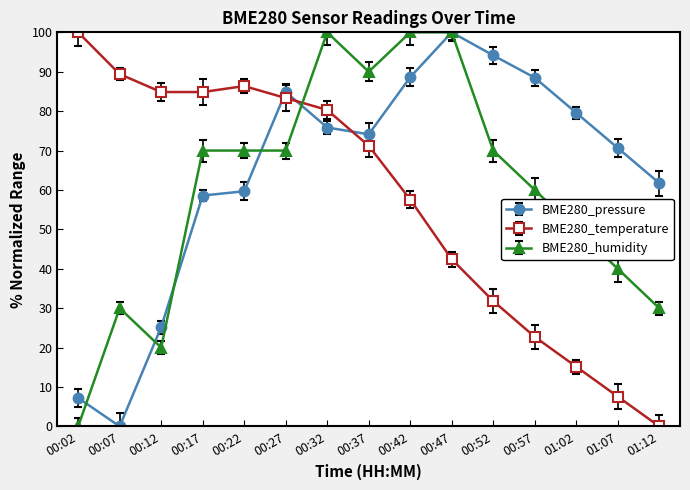

At which category does the chart reach its minimum across all series?

00:07